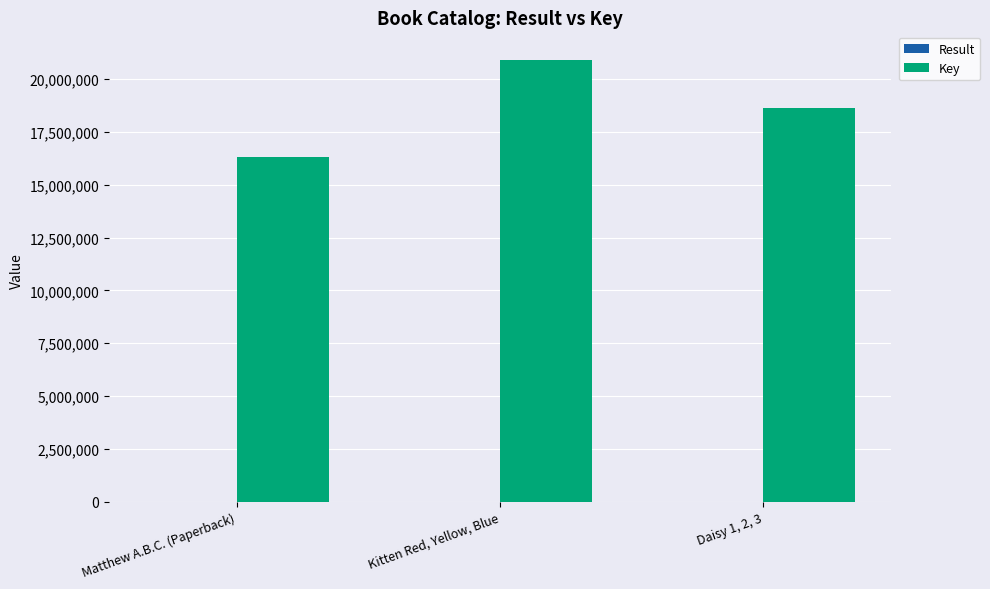

Is it true that Key equals 20911106 at Kitten Red, Yellow, Blue?

True